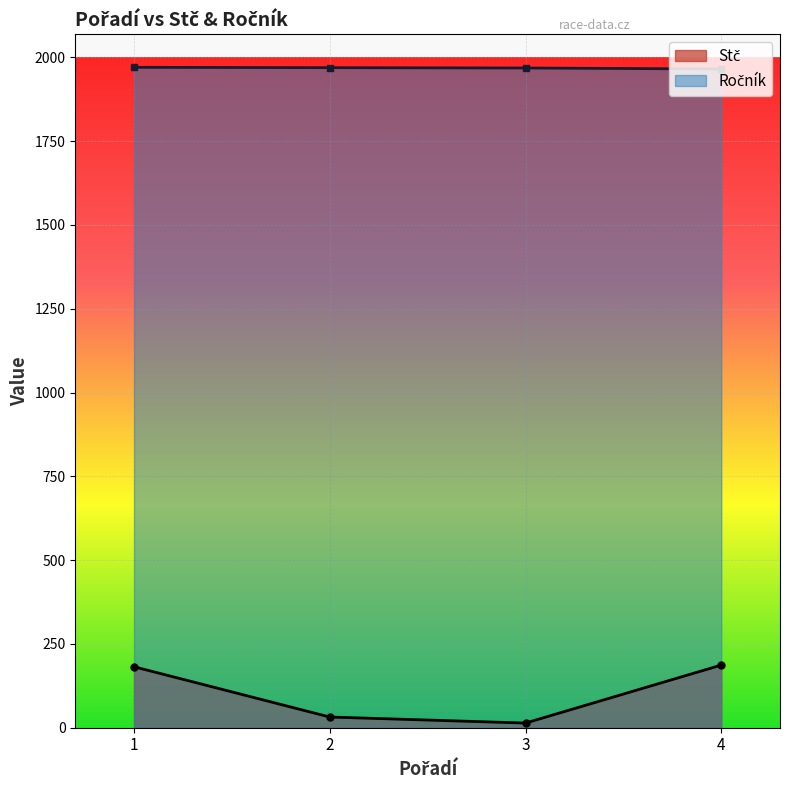

What is the total value across all series at 4?

2152